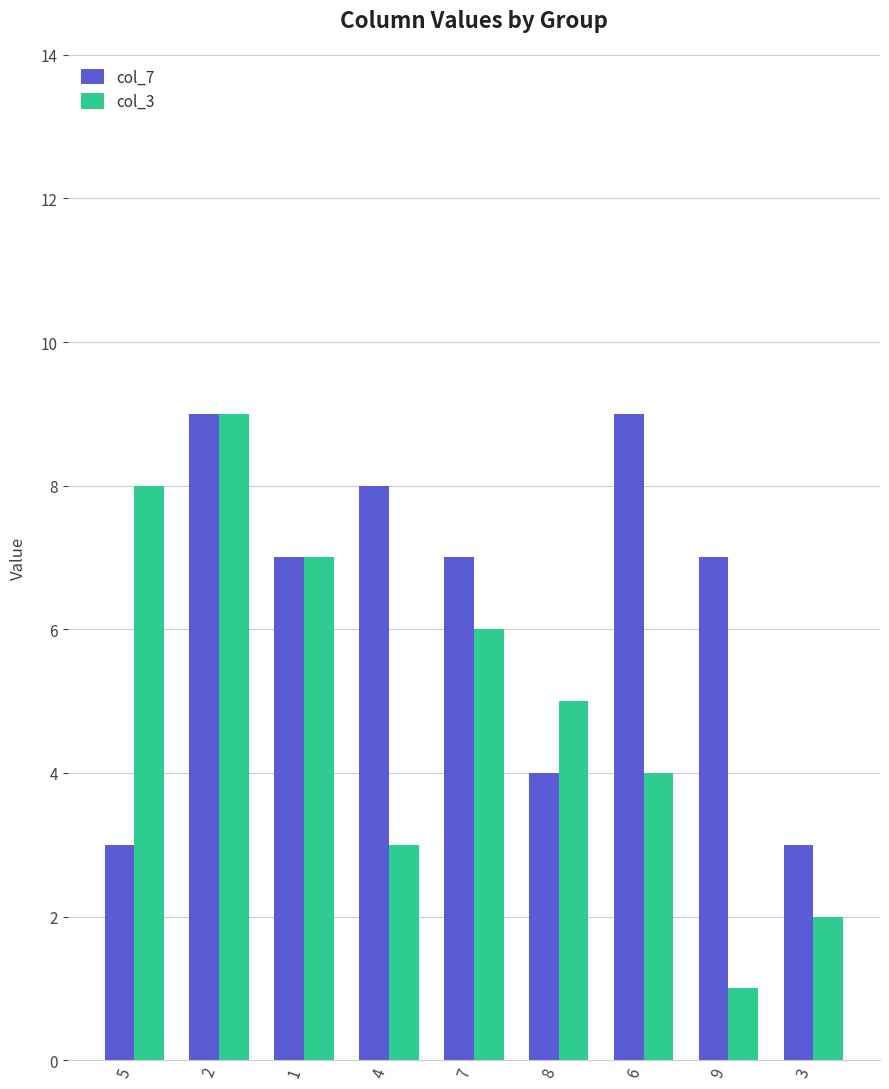

Reading left to right, extract all data points from this chart.

col_7: 5=3	2=9	1=7	4=8	7=7	8=4	6=9	9=7	3=3
col_3: 5=8	2=9	1=7	4=3	7=6	8=5	6=4	9=1	3=2